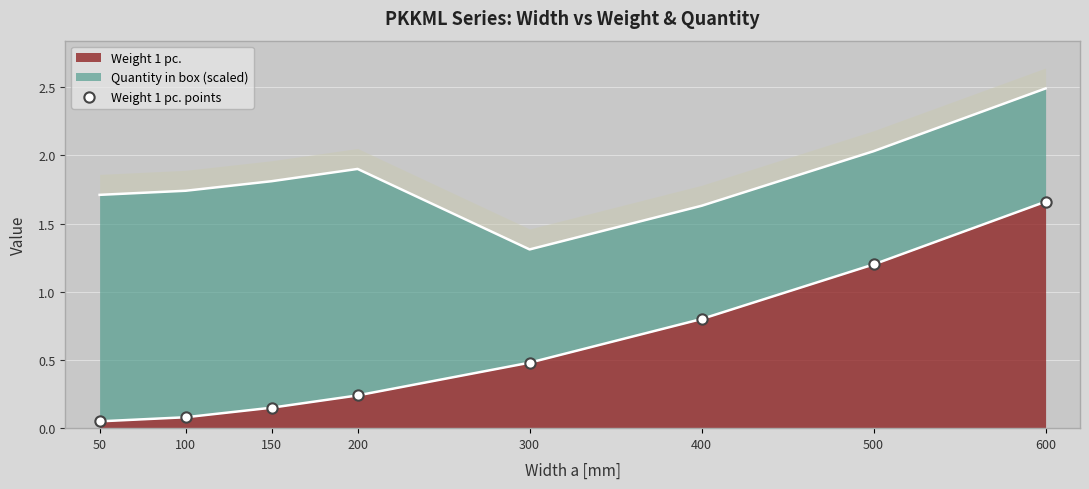

Which has a higher value, 600 or 150?

600